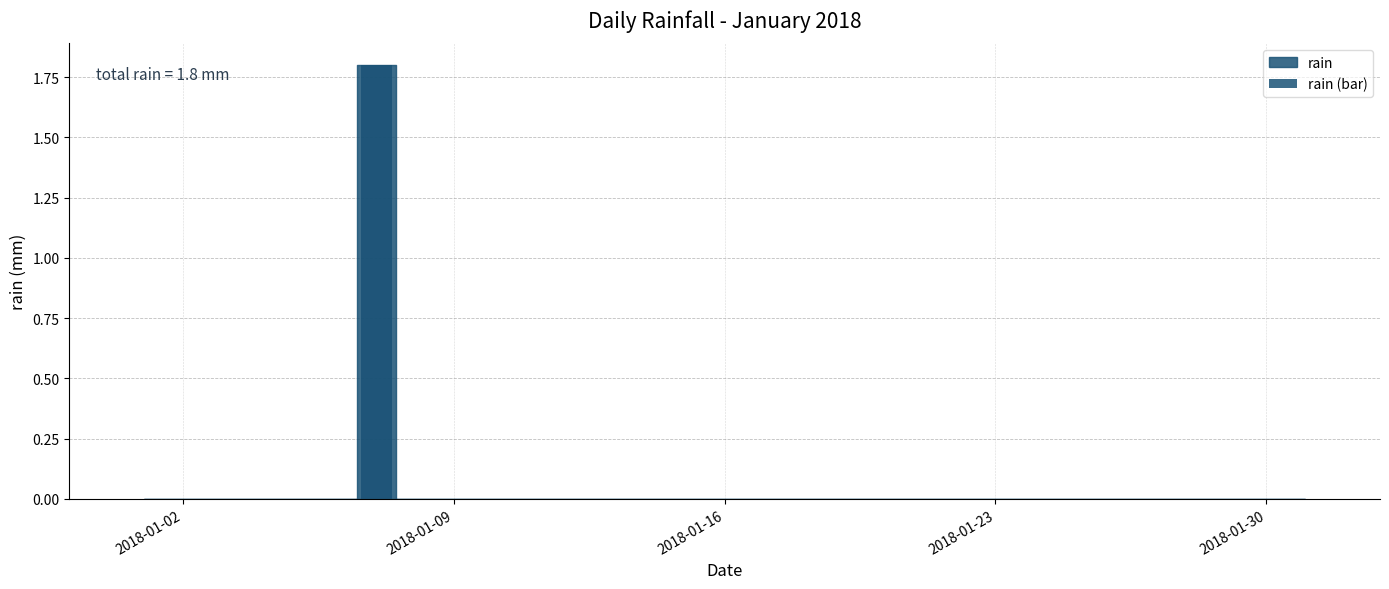

What is the average value?

0.1